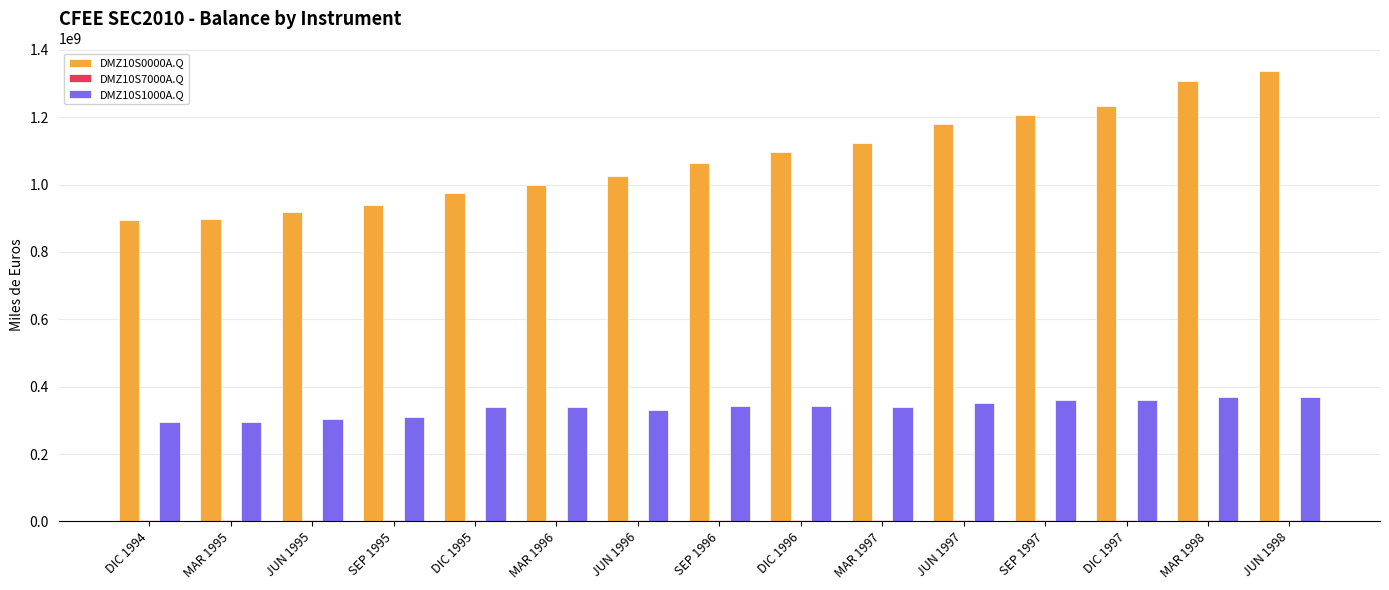

Which category has the highest value in the DMZ10S0000A.Q series?

JUN 1998